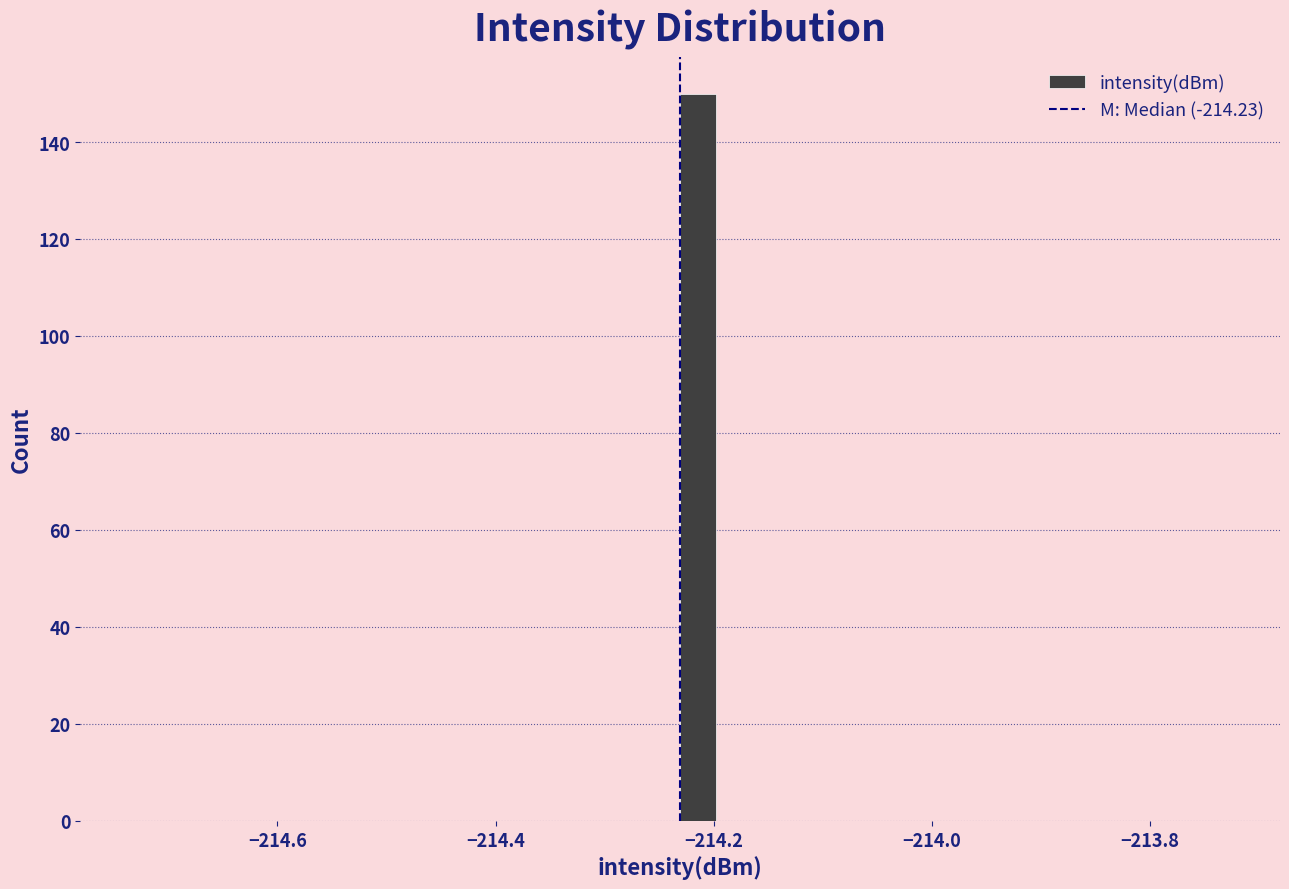

Around what value on the x-axis is the tallest bar? Give the approximate position of its centre, as read against the axis.

-214.22